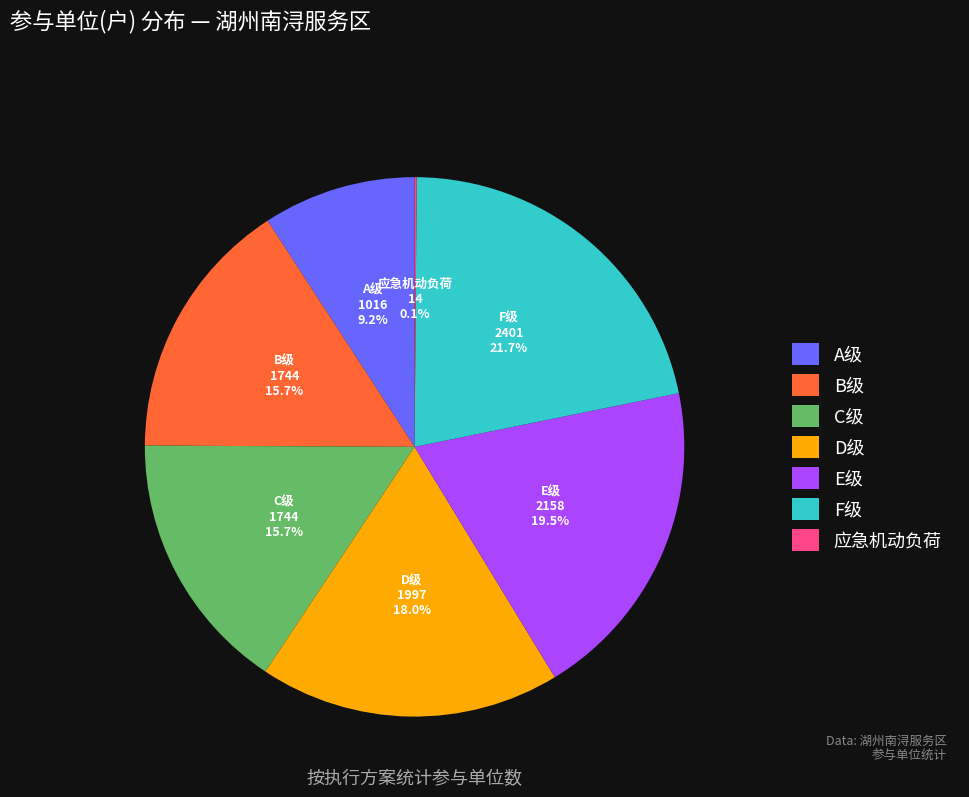

To the nearest percent, what portion does A级 represent?

9%